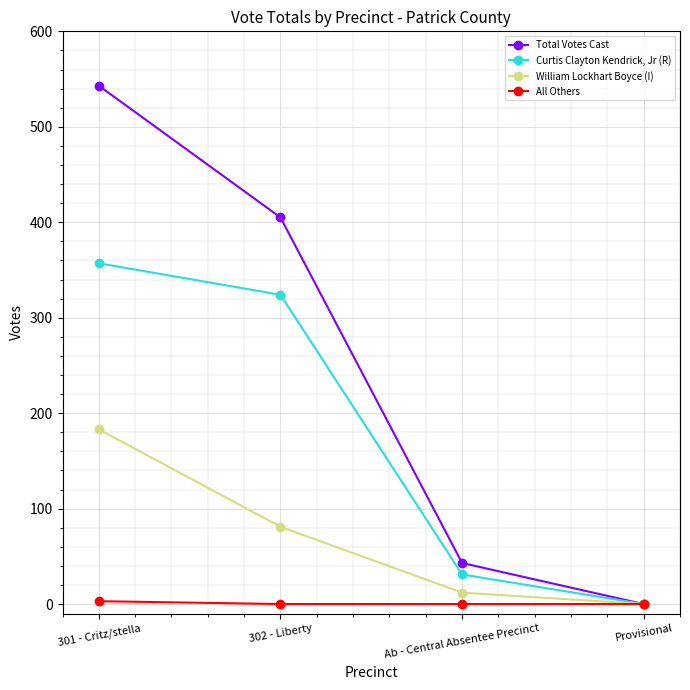

Which series changed the most between 301 - Critz/stella and 302 - Liberty?

Total Votes Cast